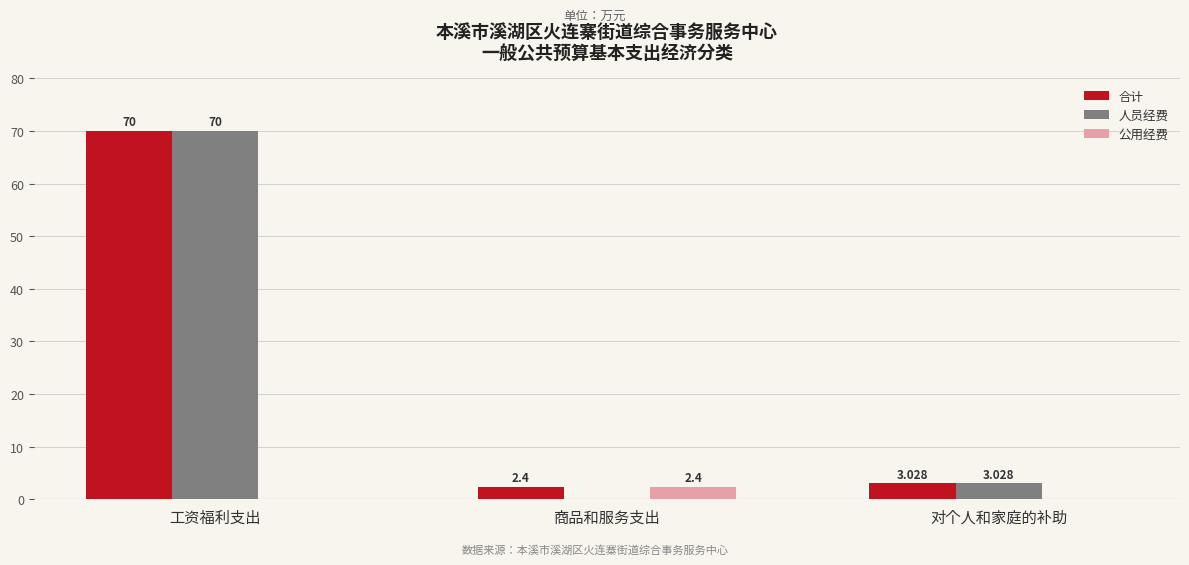

Which category has the highest value across all series?

工资福利支出